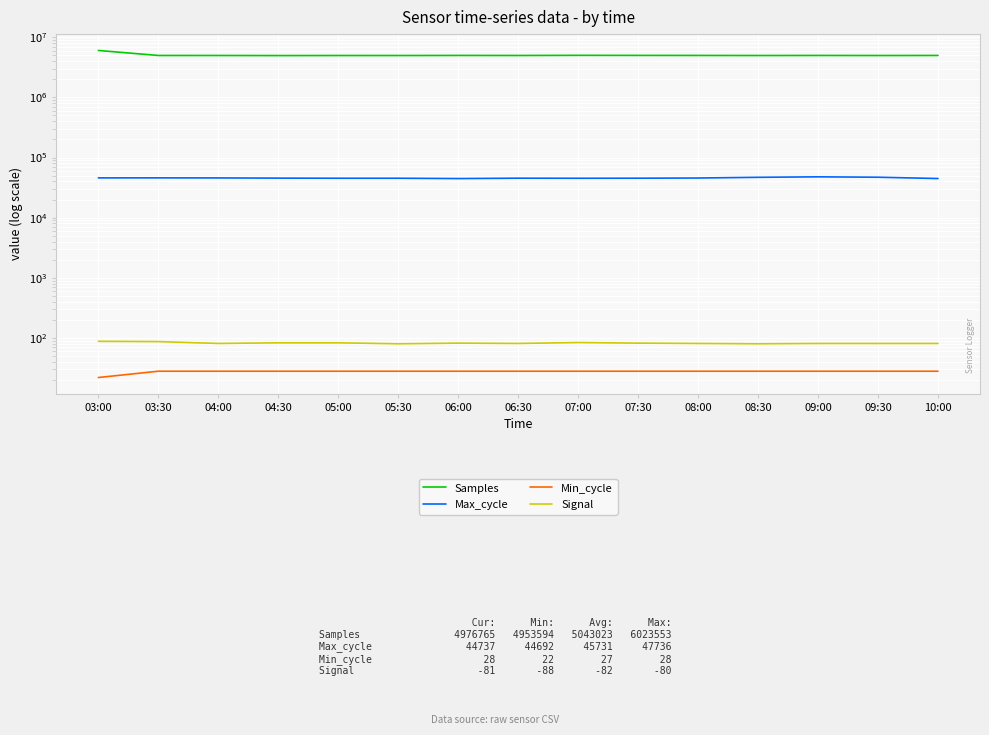

How many lines are shown in the chart?

4